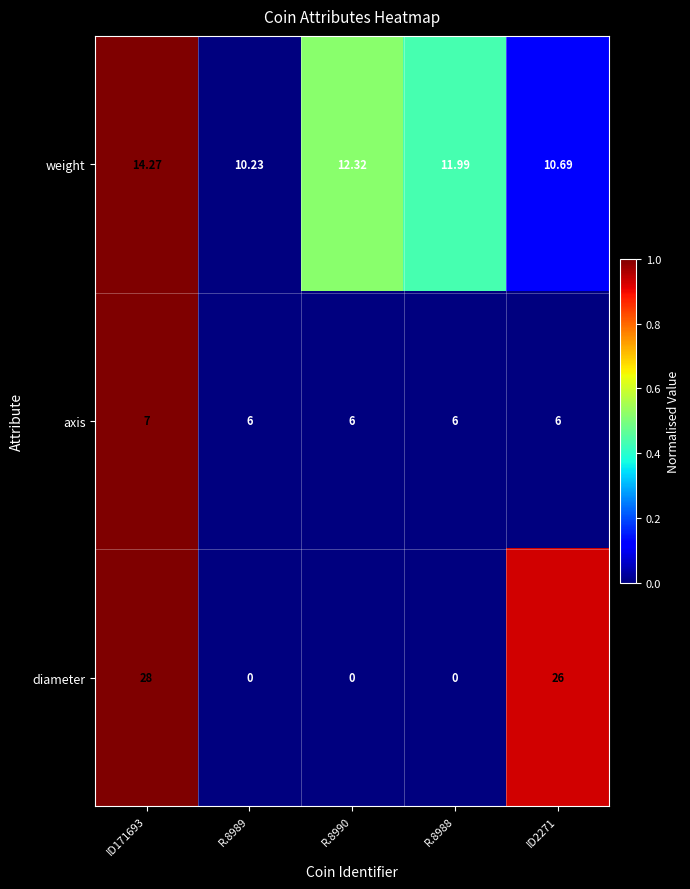

Rank the series at R.8988 from lowest to highest value.

diameter, axis, weight